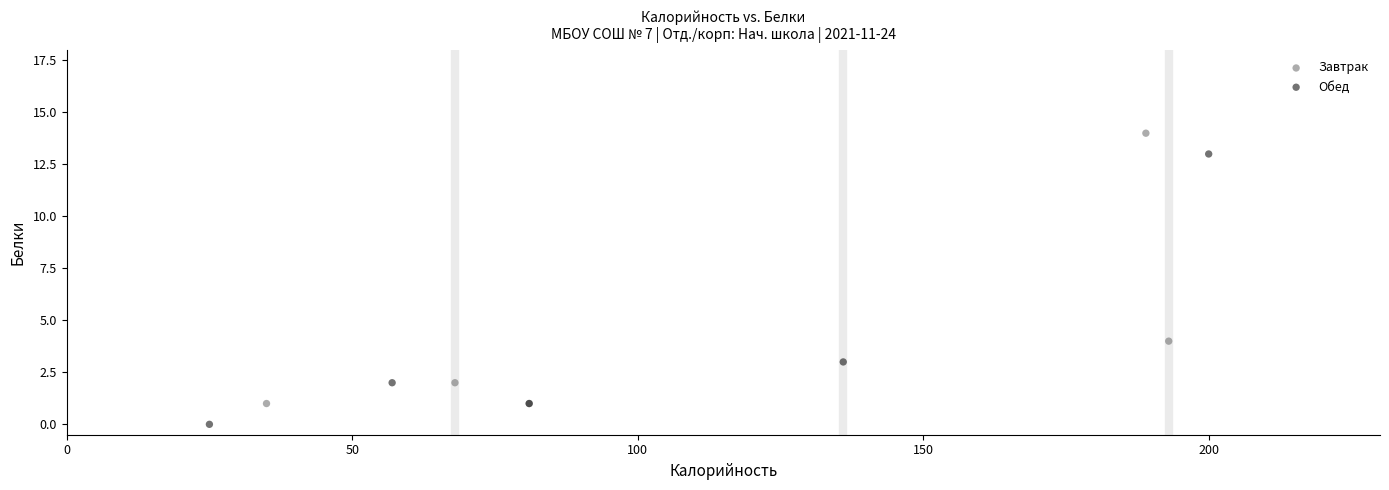

Which series reaches the maximum Y coordinate?

Завтрак